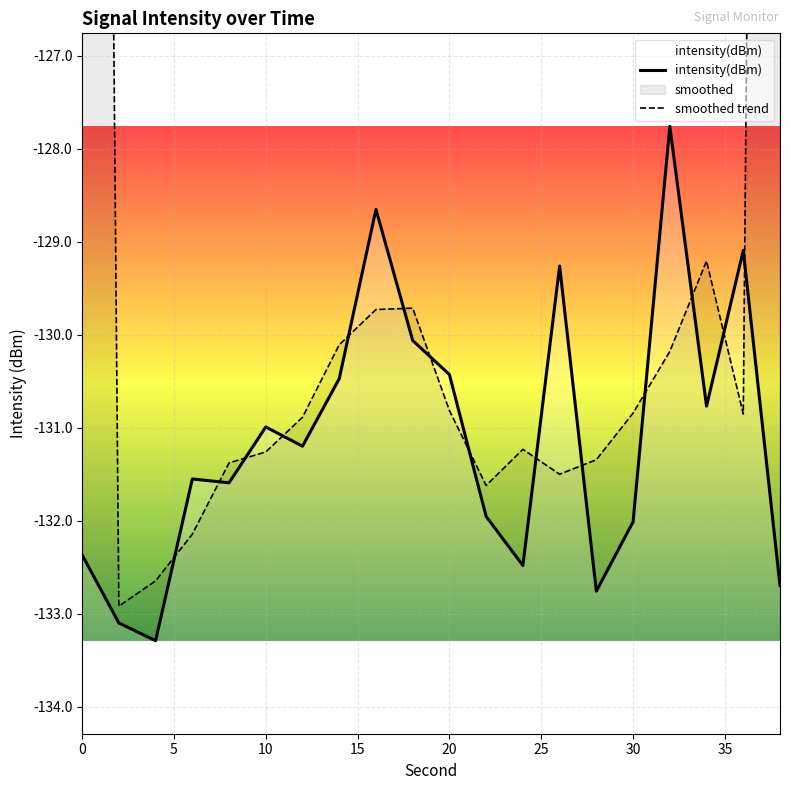

Which series has the largest range (max minus min)?

smoothed trend